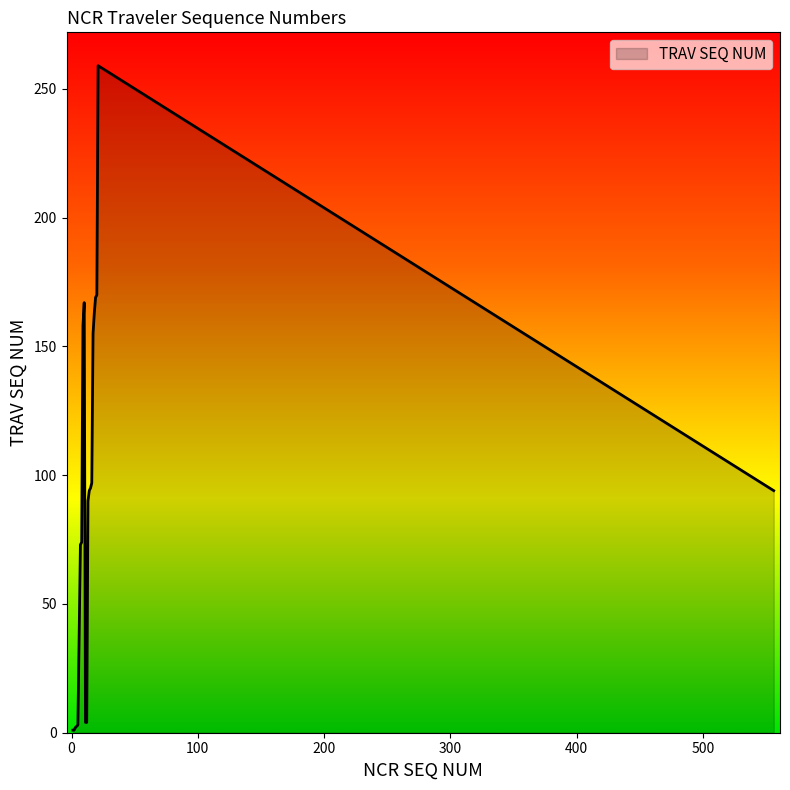

What is the maximum value shown in the chart?

259